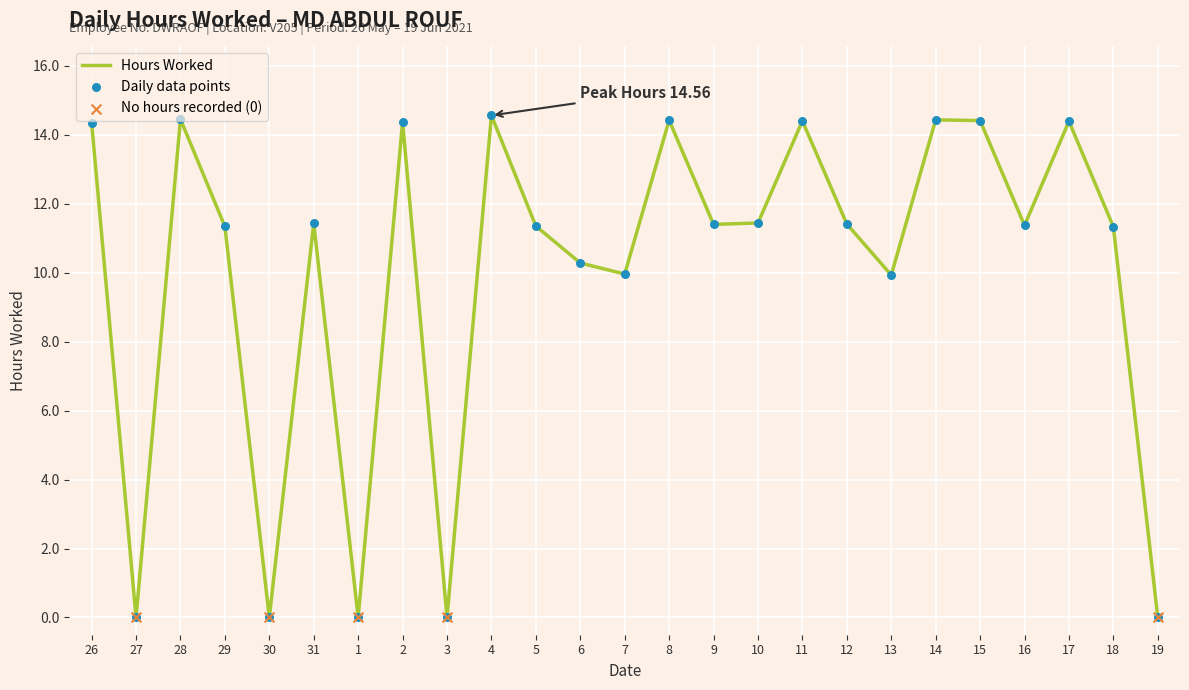

What is the change in value from 10 to 11?

+3.0